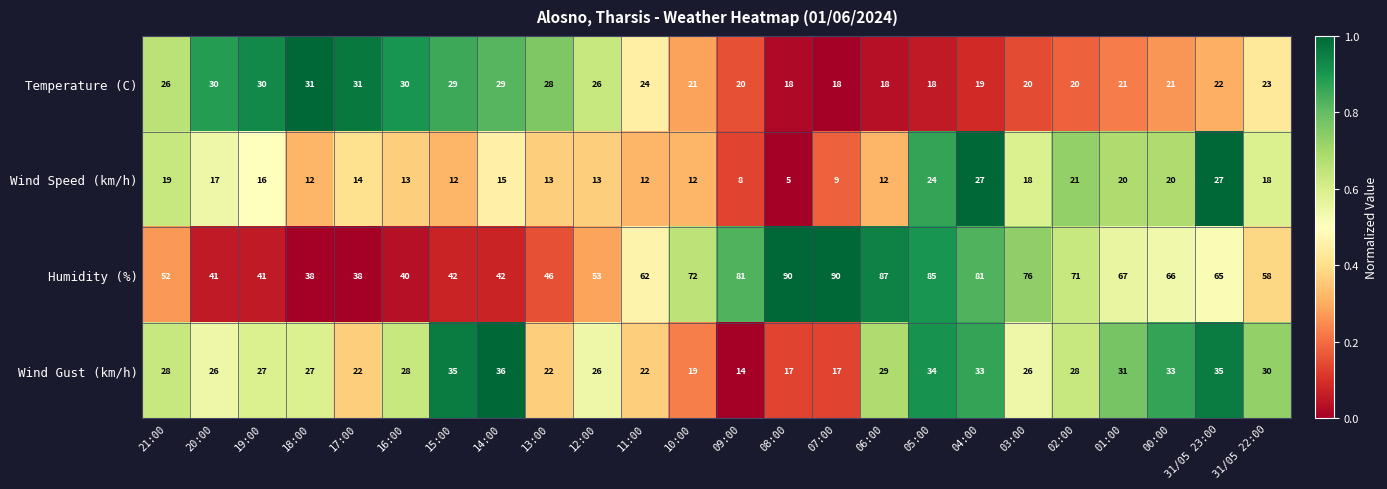

Is it true that Wind Gust (km/h) equals 35 at 15:00?

True